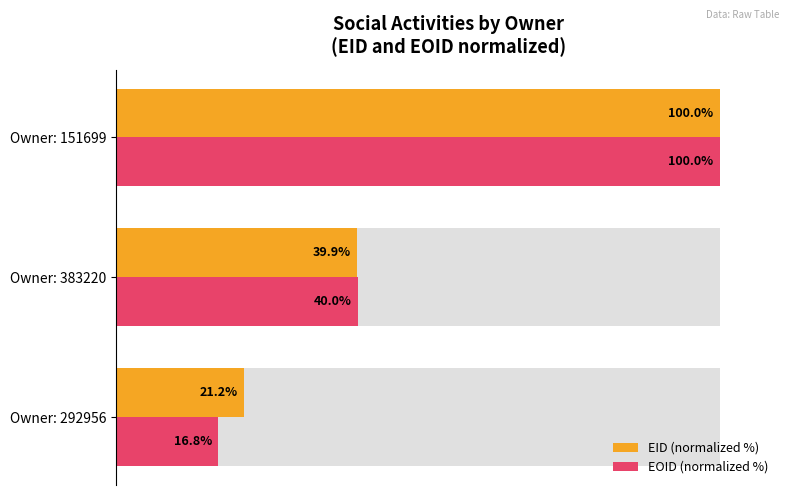

List the series in order of their overall mean, lowest first.

EOID (normalized %), EID (normalized %)